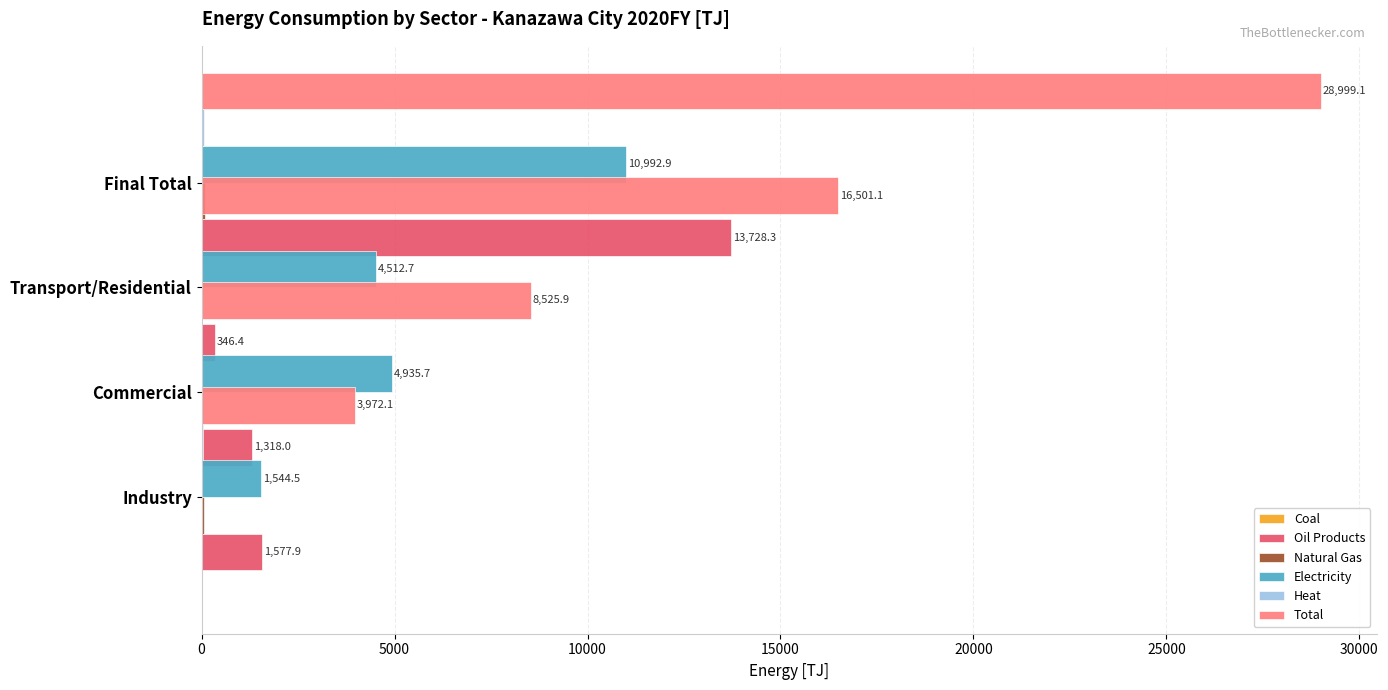

The value of Coal at 15000 is 30.6. True or false?

True